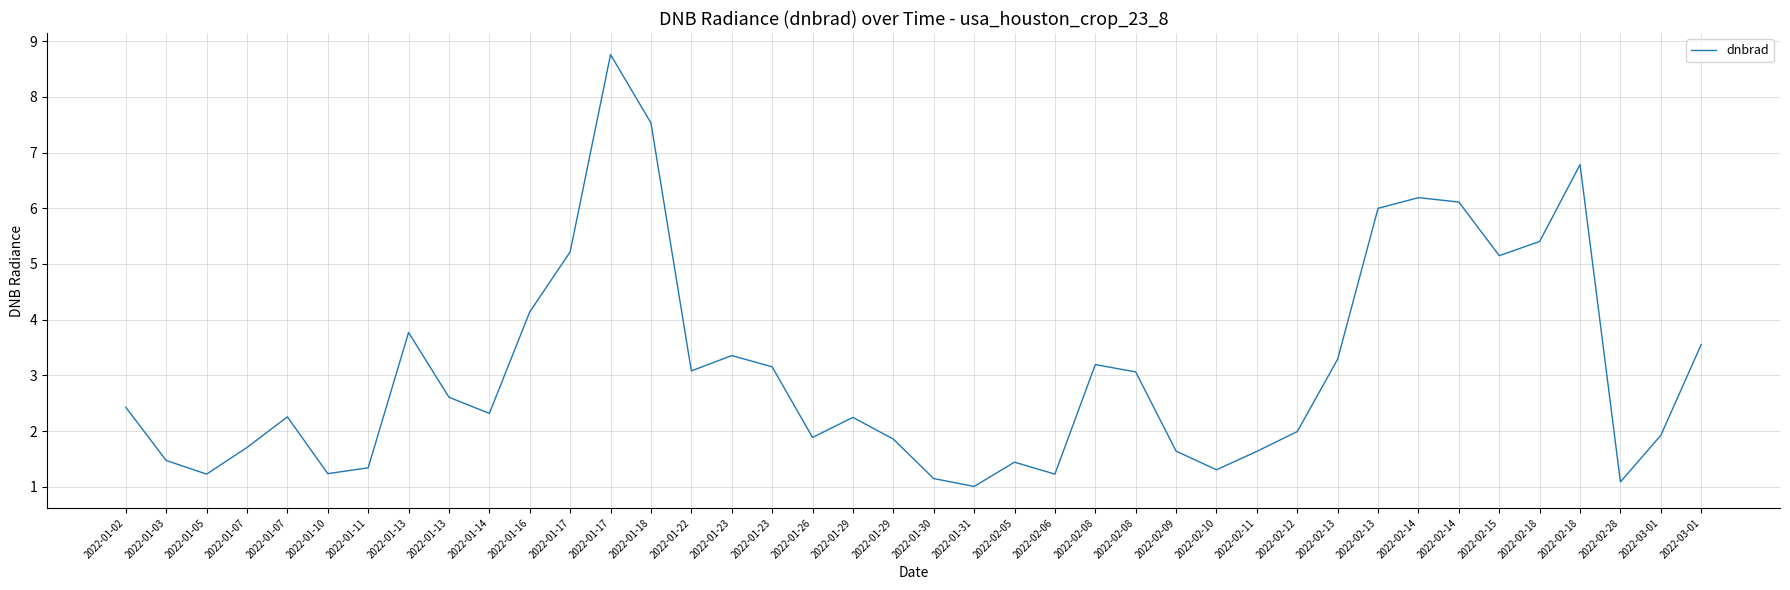

What is the difference between the maximum and second lowest values?

7.7